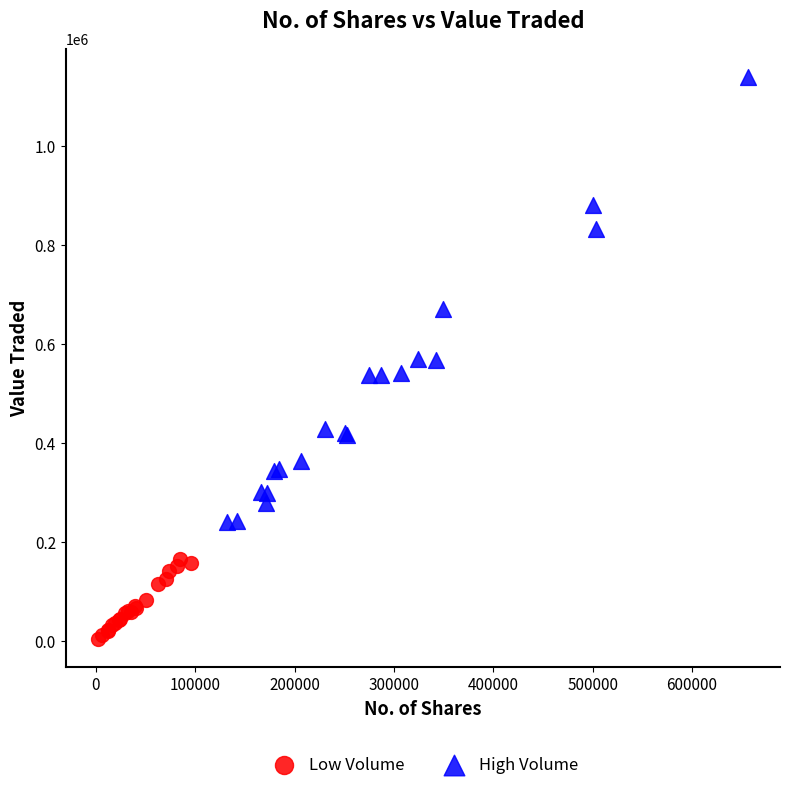

Which series contains the lowest Y value?

Low Volume